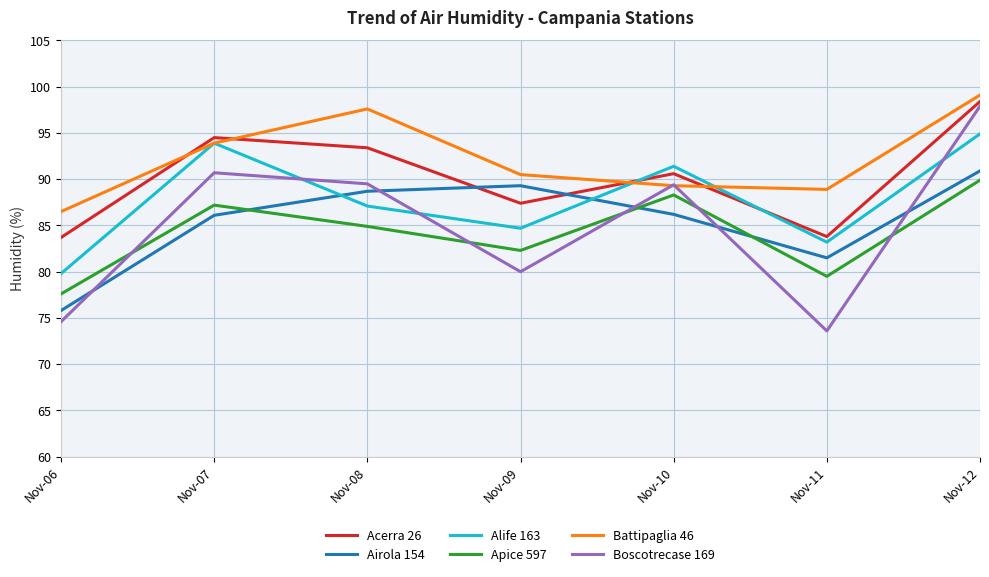

True or false: Battipaglia 46 and Airola 154 intersect in this chart.

False